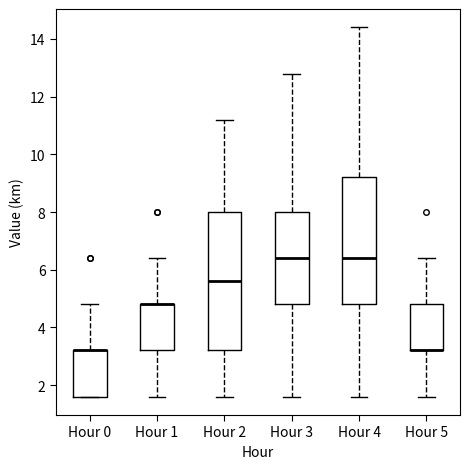

Reading left to right, read every box against the y-axis: the position of its median line, the range the box covers, and the ends of its whiskers. The values are not printed on the chart, so give them approximately, as read against the axis.

Hour 0: median 3.2 (drawn on the box's upper edge), box 1.6 to 3.2, whiskers 1.6 to 4.8
Hour 1: median 4.8 (drawn on the box's upper edge), box 3.2 to 4.8, whiskers 1.6 to 6.4
Hour 2: median 5.6, box 3.2 to 8.0, whiskers 1.6 to 11.2
Hour 3: median 6.4, box 4.8 to 8.0, whiskers 1.6 to 12.8
Hour 4: median 6.4, box 4.8 to 9.2, whiskers 1.6 to 14.4
Hour 5: median 3.2 (drawn on the box's lower edge), box 3.2 to 4.8, whiskers 1.6 to 6.4